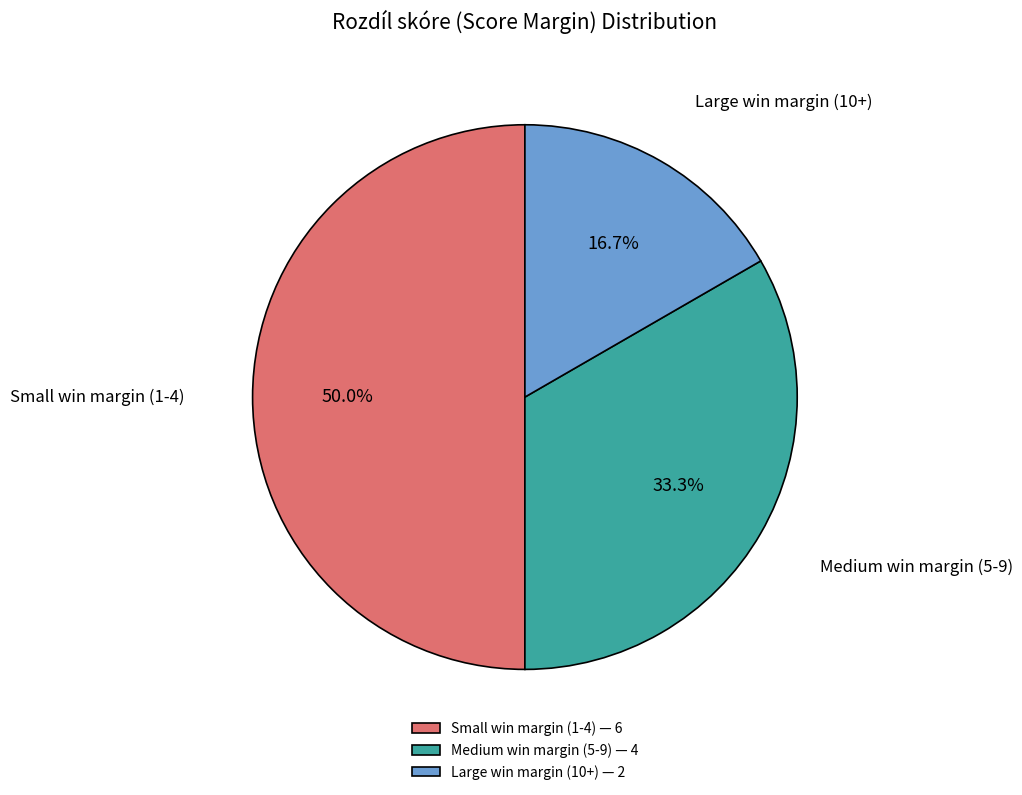

Which category has the biggest portion of the pie?

Small win margin (1-4) — 6